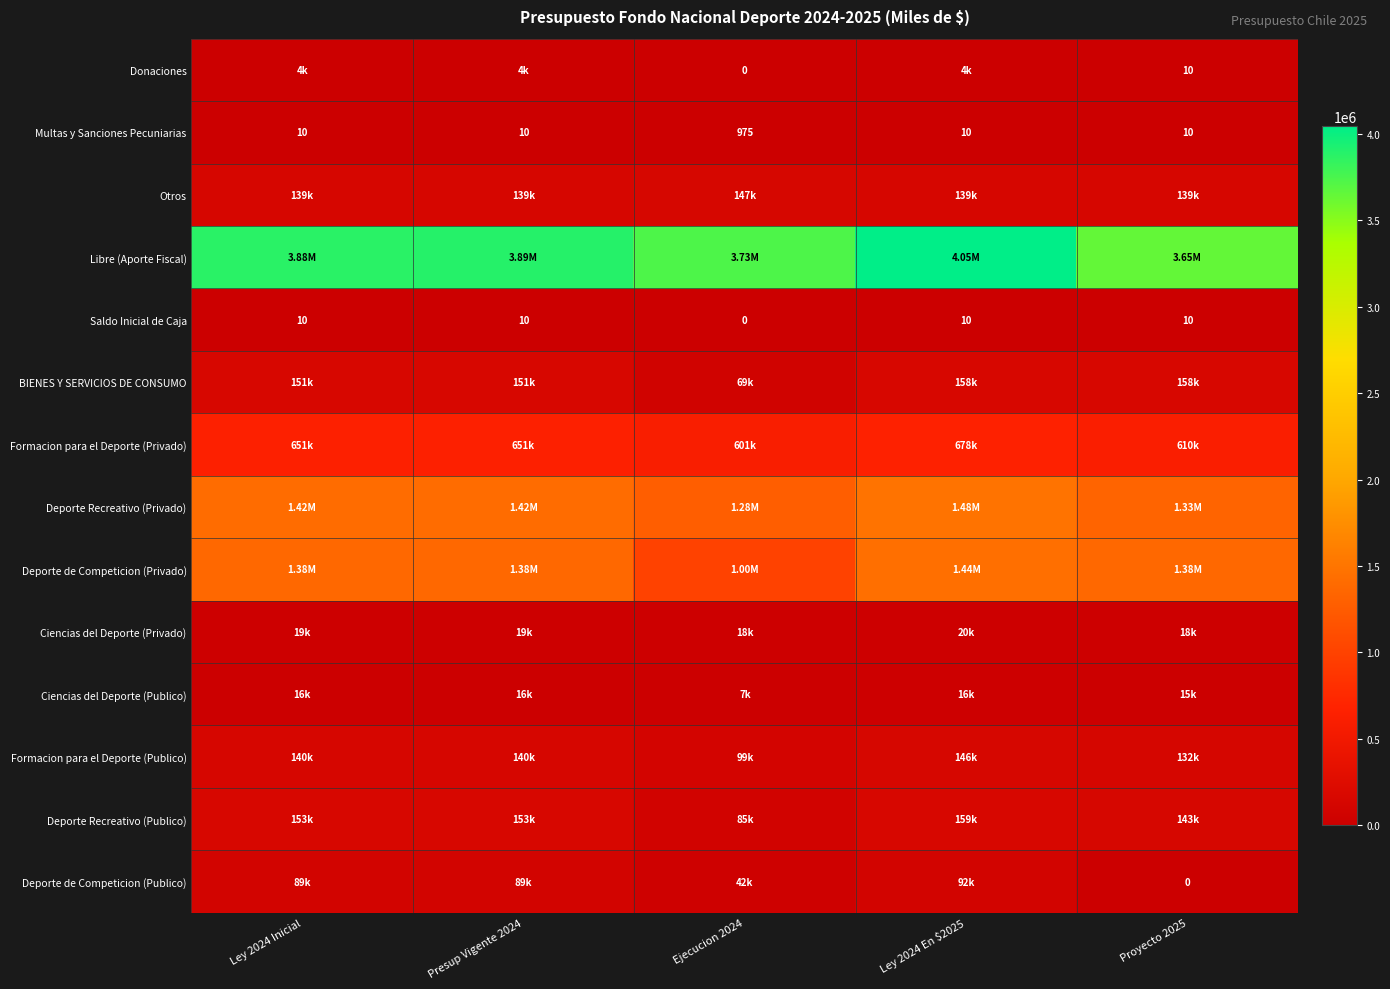

At which category does the chart reach its peak across all series?

Ley 2024 En $2025